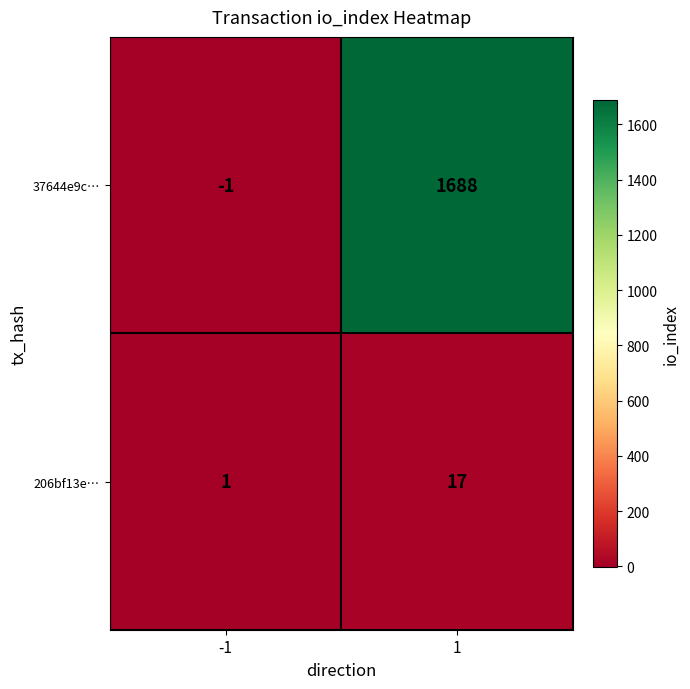

Reading left to right, transcribe all the data shown in this chart.

37644e9c…: -1	1688
206bf13e…: 1	17